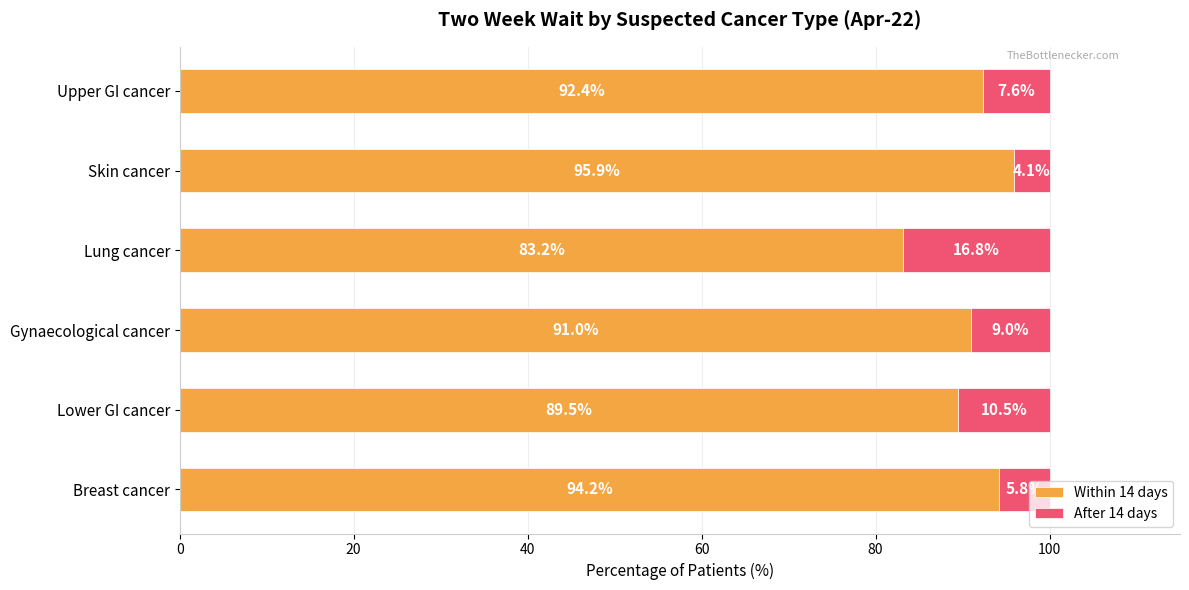

Which category has the lowest value in the Within 14 days series?

Lung cancer